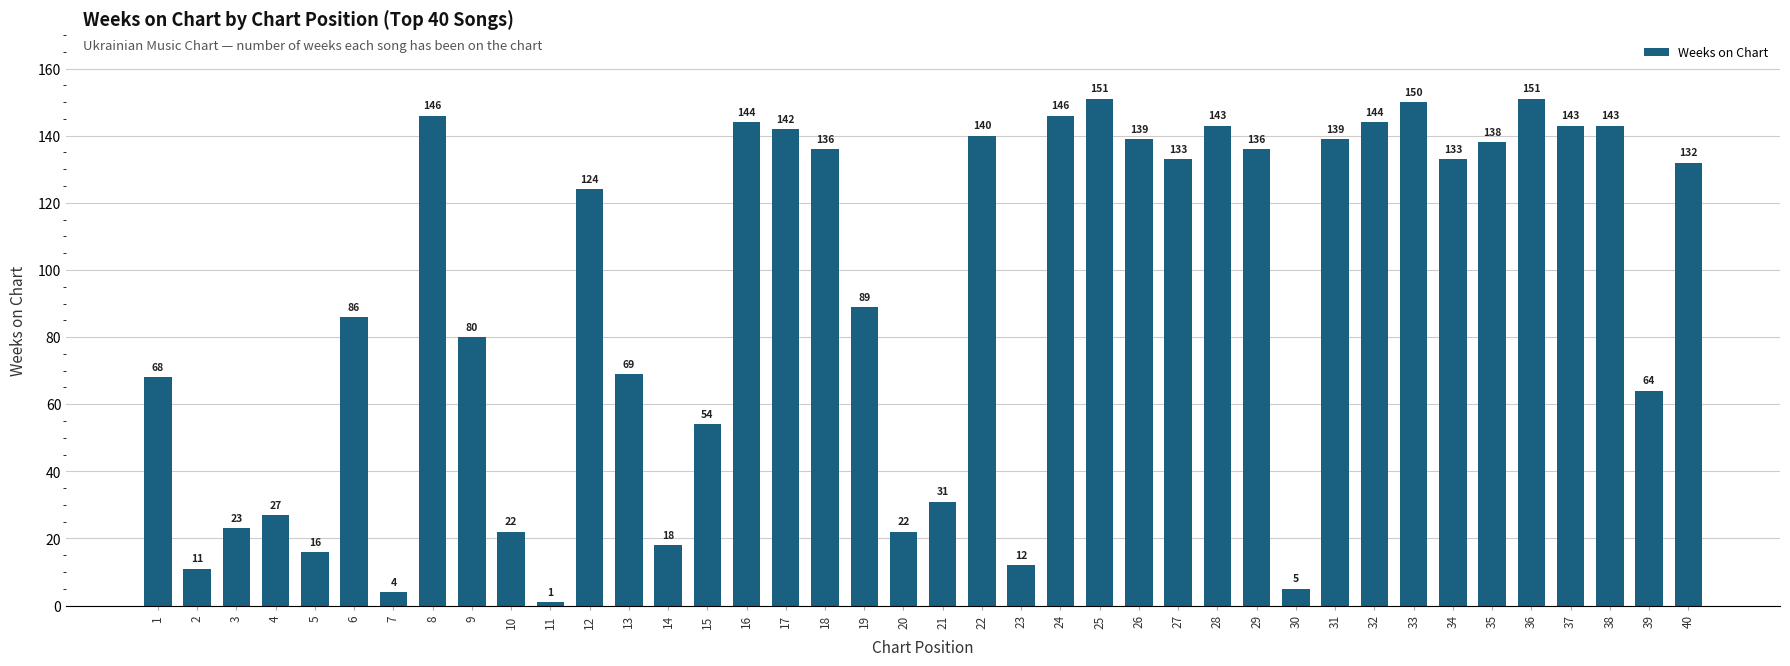

How many bars are there in total?

40